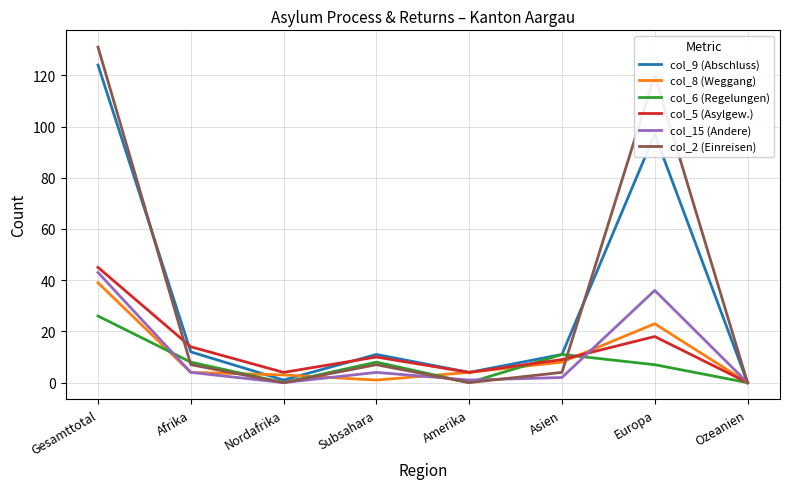

Count the number of data series in this chart.

6